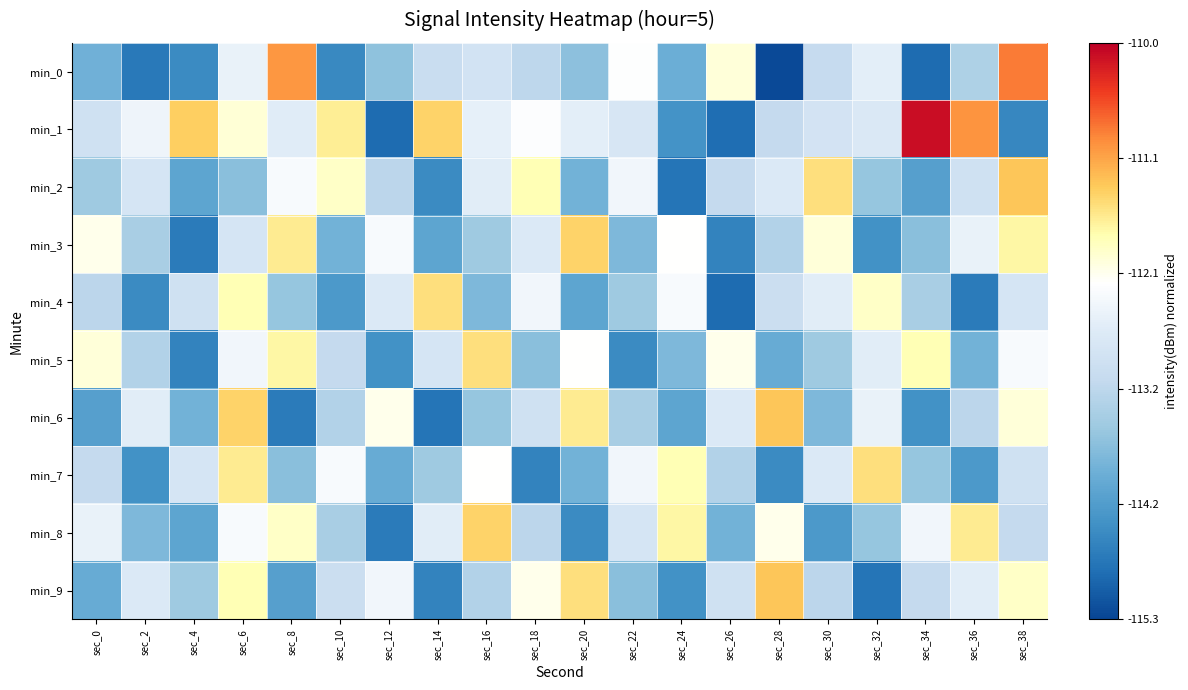

Reading left to right, list all the values displayed in this chart.

min_0: sec_0=0.3	sec_2=0.1	sec_4=0.2	sec_6=0.5	sec_8=0.8	sec_10=0.1	sec_12=0.3	sec_14=0.4	sec_16=0.5	sec_18=0.4	sec_20=0.3	sec_22=0.6	sec_24=0.3	sec_26=0.6	sec_28=0.0	sec_30=0.4	sec_32=0.5	sec_34=0.1	sec_36=0.4	sec_38=0.8
min_1: sec_0=0.5	sec_2=0.5	sec_4=0.7	sec_6=0.6	sec_8=0.5	sec_10=0.7	sec_12=0.1	sec_14=0.7	sec_16=0.5	sec_18=0.6	sec_20=0.5	sec_22=0.5	sec_24=0.2	sec_26=0.1	sec_28=0.4	sec_30=0.5	sec_32=0.5	sec_34=1.0	sec_36=0.8	sec_38=0.1
min_2: sec_0=0.3	sec_2=0.5	sec_4=0.2	sec_6=0.3	sec_8=0.6	sec_10=0.6	sec_12=0.4	sec_14=0.2	sec_16=0.5	sec_18=0.7	sec_20=0.3	sec_22=0.5	sec_24=0.1	sec_26=0.4	sec_28=0.5	sec_30=0.7	sec_32=0.3	sec_34=0.2	sec_36=0.5	sec_38=0.8
min_3: sec_0=0.6	sec_2=0.4	sec_4=0.1	sec_6=0.5	sec_8=0.7	sec_10=0.3	sec_12=0.6	sec_14=0.2	sec_16=0.3	sec_18=0.5	sec_20=0.7	sec_22=0.3	sec_24=0.6	sec_26=0.1	sec_28=0.4	sec_30=0.6	sec_32=0.2	sec_34=0.3	sec_36=0.5	sec_38=0.7
min_4: sec_0=0.4	sec_2=0.2	sec_4=0.5	sec_6=0.7	sec_8=0.3	sec_10=0.2	sec_12=0.5	sec_14=0.7	sec_16=0.3	sec_18=0.5	sec_20=0.2	sec_22=0.3	sec_24=0.6	sec_26=0.1	sec_28=0.4	sec_30=0.5	sec_32=0.6	sec_34=0.4	sec_36=0.1	sec_38=0.5
min_5: sec_0=0.6	sec_2=0.4	sec_4=0.1	sec_6=0.5	sec_8=0.7	sec_10=0.4	sec_12=0.2	sec_14=0.5	sec_16=0.7	sec_18=0.3	sec_20=0.6	sec_22=0.2	sec_24=0.3	sec_26=0.6	sec_28=0.2	sec_30=0.3	sec_32=0.5	sec_34=0.7	sec_36=0.3	sec_38=0.6
min_6: sec_0=0.2	sec_2=0.5	sec_4=0.3	sec_6=0.7	sec_8=0.1	sec_10=0.4	sec_12=0.6	sec_14=0.1	sec_16=0.3	sec_18=0.5	sec_20=0.7	sec_22=0.4	sec_24=0.2	sec_26=0.5	sec_28=0.8	sec_30=0.3	sec_32=0.5	sec_34=0.2	sec_36=0.4	sec_38=0.6
min_7: sec_0=0.4	sec_2=0.2	sec_4=0.5	sec_6=0.7	sec_8=0.3	sec_10=0.6	sec_12=0.2	sec_14=0.3	sec_16=0.6	sec_18=0.1	sec_20=0.3	sec_22=0.5	sec_24=0.7	sec_26=0.4	sec_28=0.2	sec_30=0.5	sec_32=0.7	sec_34=0.3	sec_36=0.2	sec_38=0.5
min_8: sec_0=0.5	sec_2=0.3	sec_4=0.2	sec_6=0.6	sec_8=0.6	sec_10=0.4	sec_12=0.1	sec_14=0.5	sec_16=0.7	sec_18=0.4	sec_20=0.2	sec_22=0.5	sec_24=0.7	sec_26=0.3	sec_28=0.6	sec_30=0.2	sec_32=0.3	sec_34=0.5	sec_36=0.7	sec_38=0.4
min_9: sec_0=0.2	sec_2=0.5	sec_4=0.3	sec_6=0.7	sec_8=0.2	sec_10=0.4	sec_12=0.5	sec_14=0.1	sec_16=0.4	sec_18=0.6	sec_20=0.7	sec_22=0.3	sec_24=0.2	sec_26=0.5	sec_28=0.8	sec_30=0.4	sec_32=0.1	sec_34=0.4	sec_36=0.5	sec_38=0.6